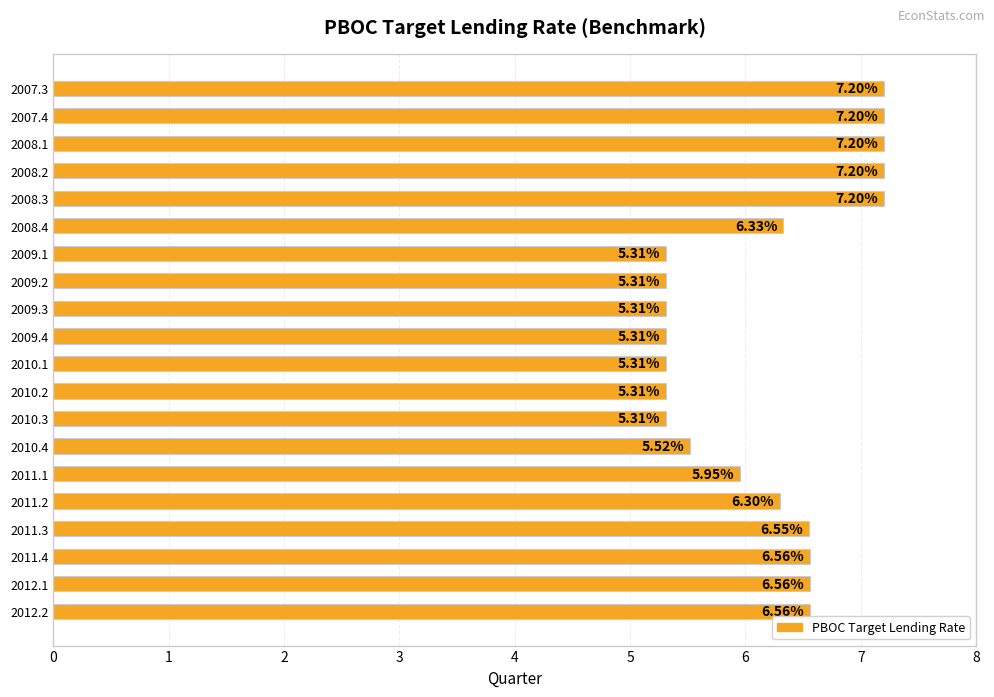

What is the average value?

6.2